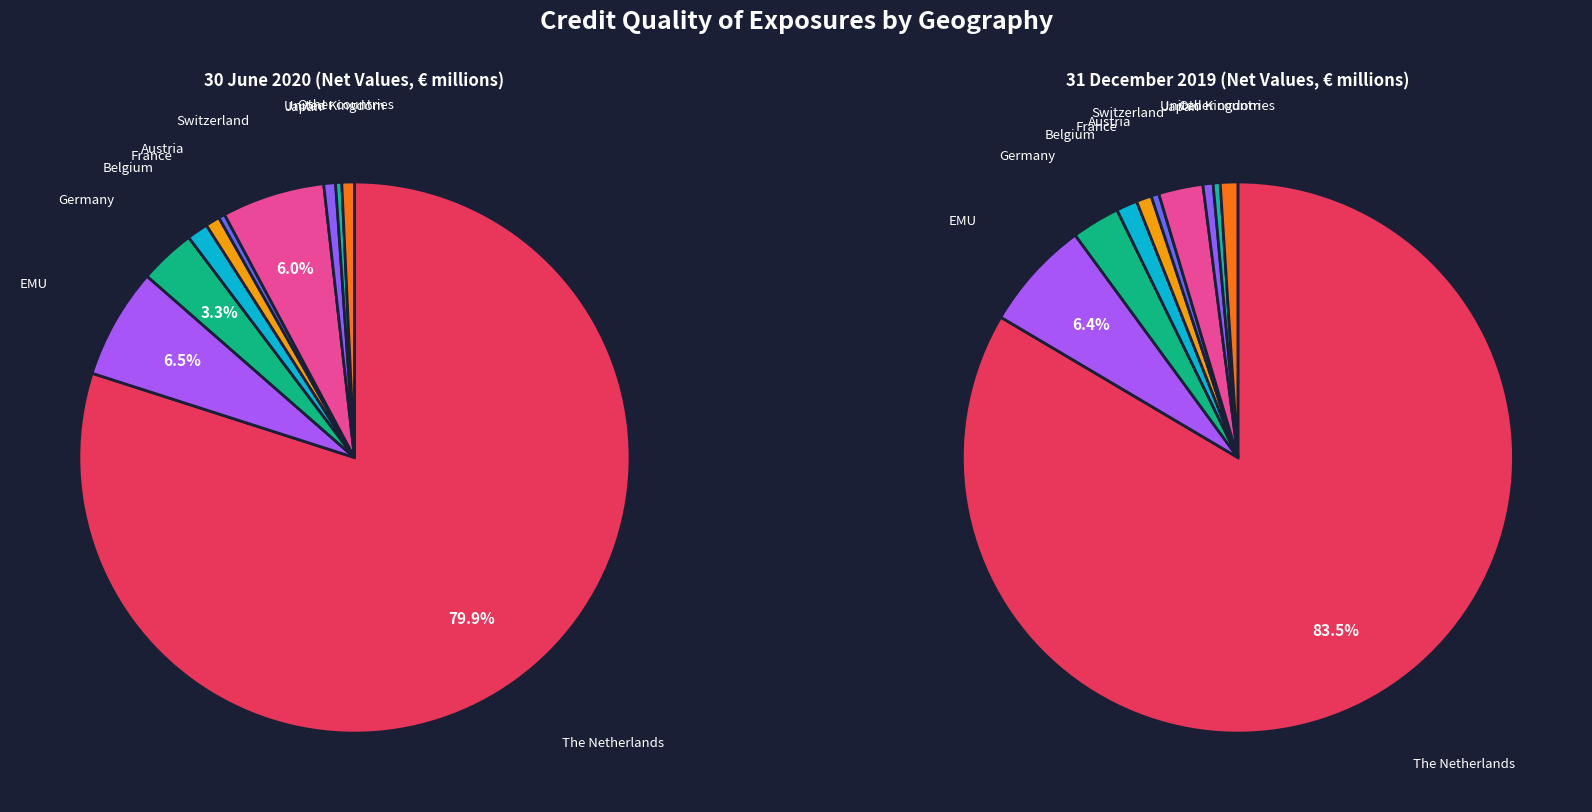

What percentage is the 6 slice, to the nearest percent?

6%